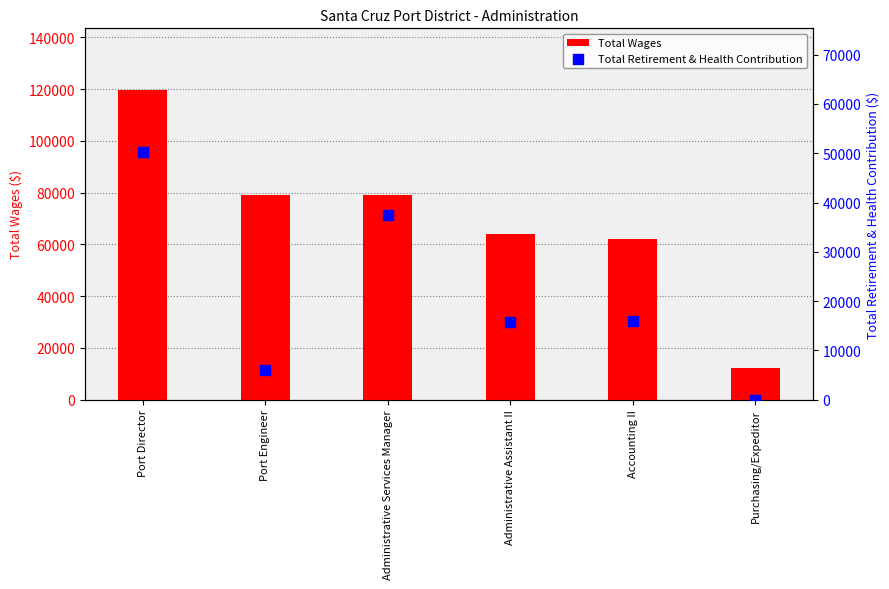

At how many categories does at least one series exceed 68837?

3